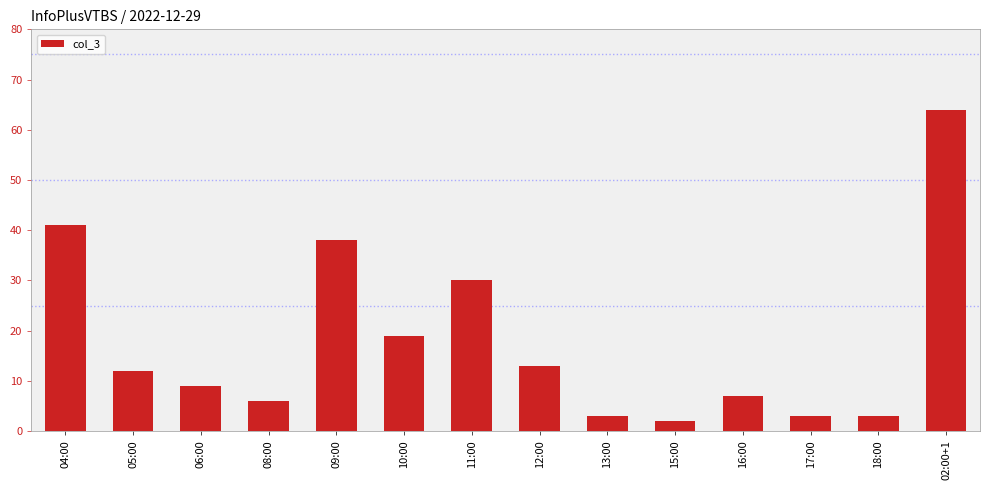

What is the average value?

18